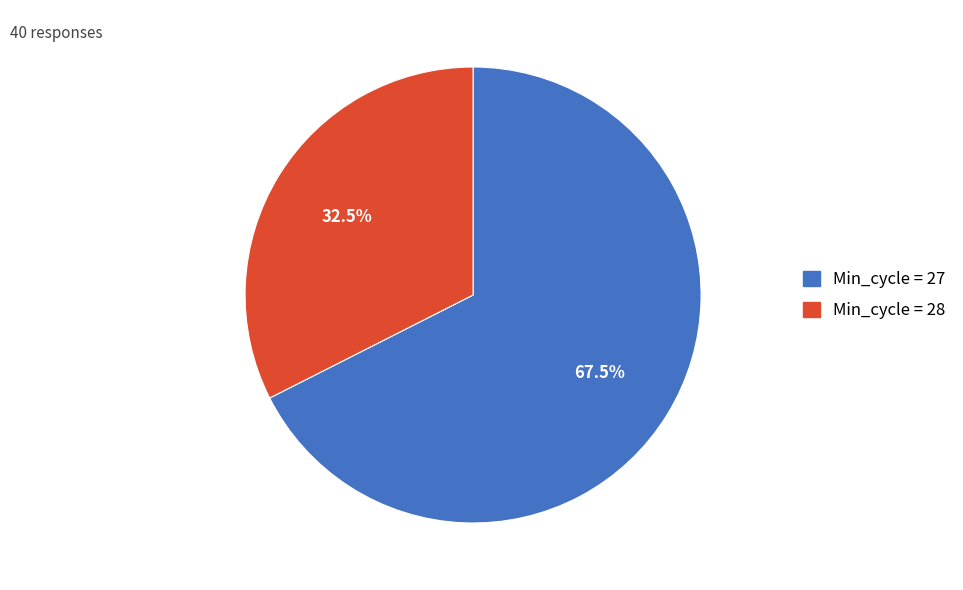

Does any single category account for the majority?

Yes